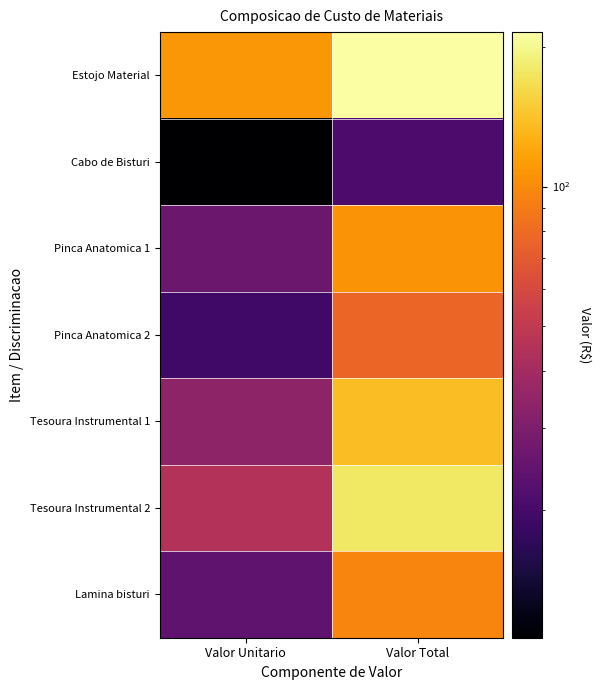

What is the spread (max minus min) of values at Valor Total?

194.6